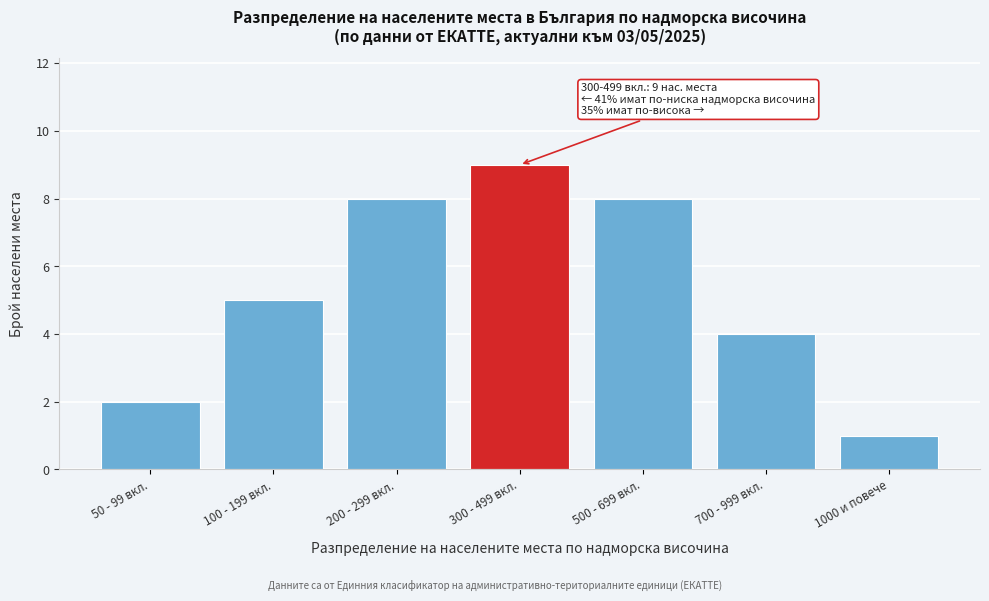

Reading left to right, transcribe all the data shown in this chart.

2	5	8	9	8	4	1